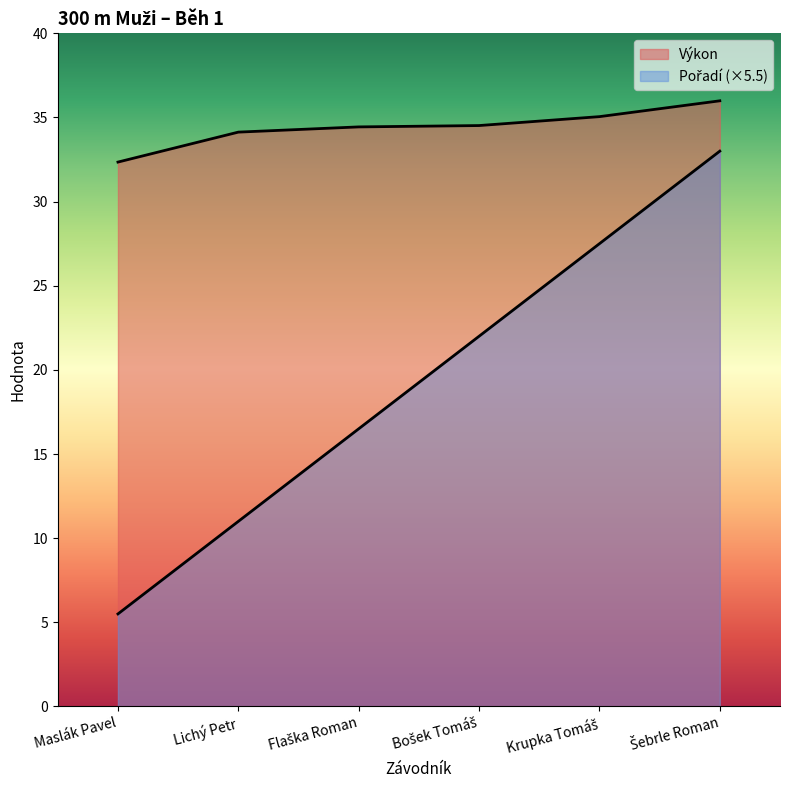

How many values in the Pořadí series exceed 22?

2